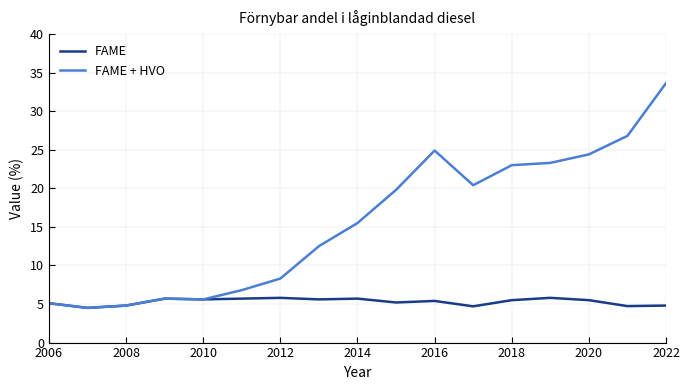

What is the minimum value for FAME + HVO?

4.5